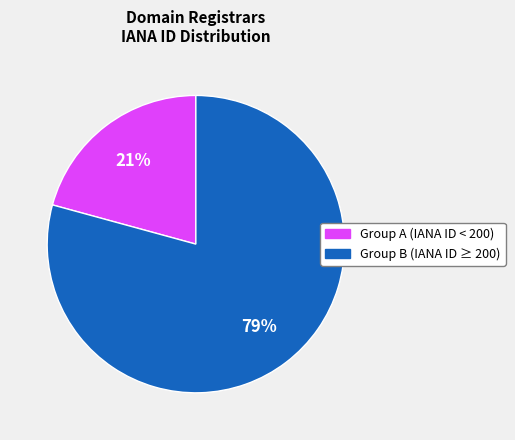

Is there any slice that represents more than half of the pie?

Yes